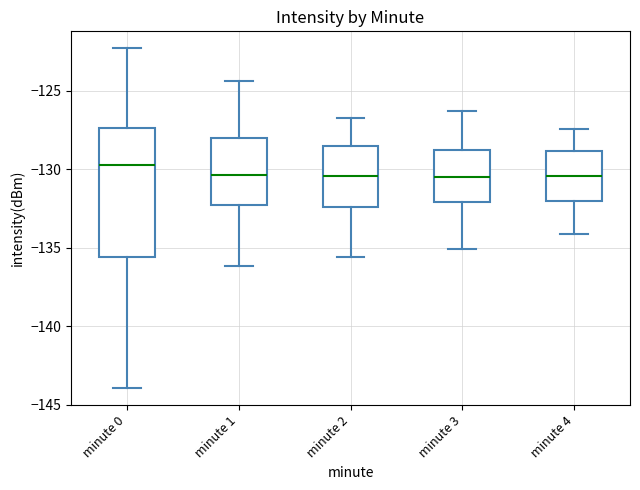

Where does the lower whisker of the box for minute 4 end on the y-axis? The values are not printed on the chart, so give them approximately, as read against the axis.

-134.0